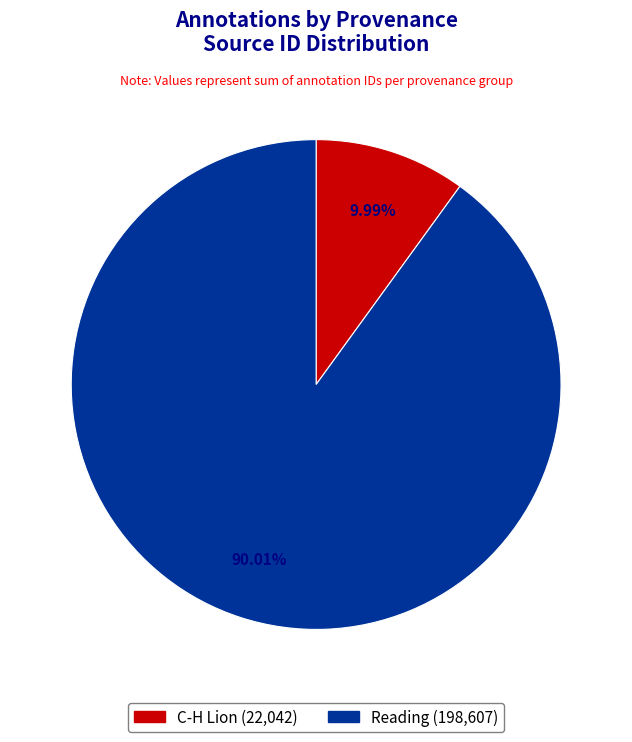

Is there a majority slice in this chart?

Yes